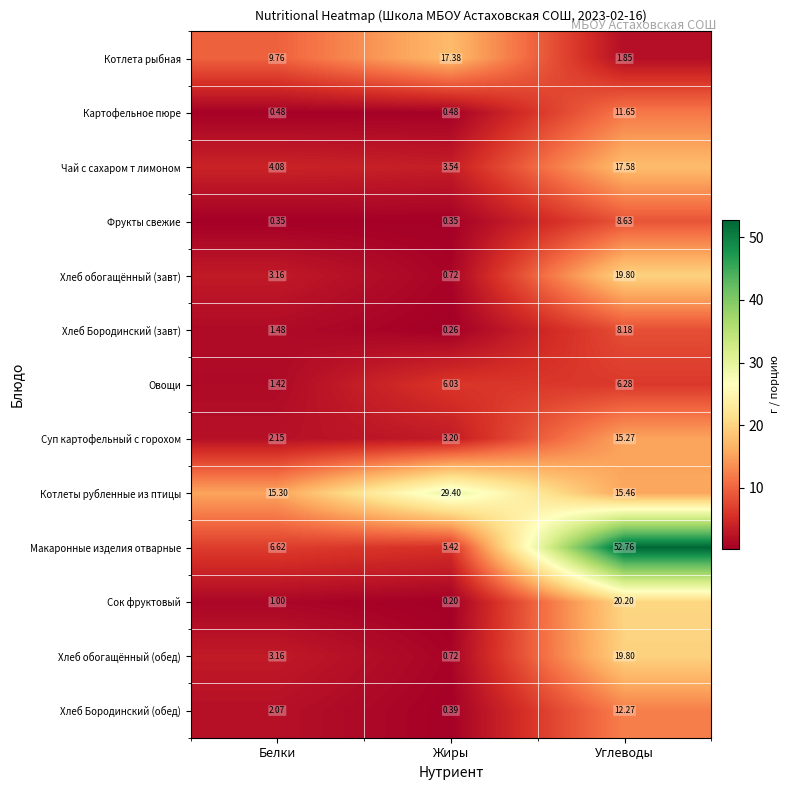

How many series are shown in this chart?

13